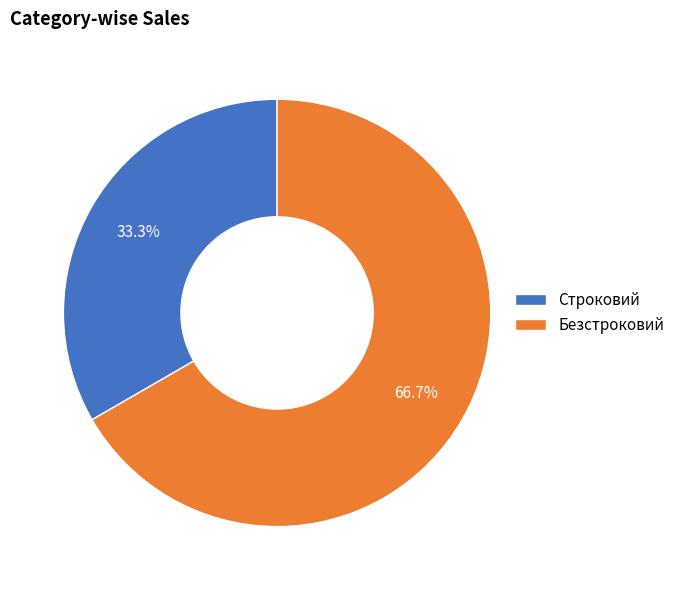

What is the largest slice in the pie chart?

Безстроковий